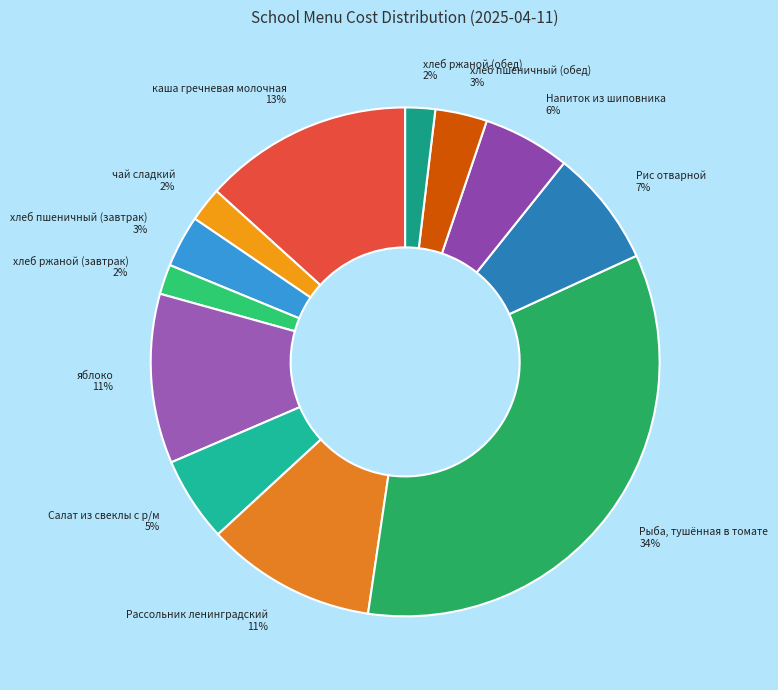

To the nearest percent, what portion does Рис отварной represent?

7%